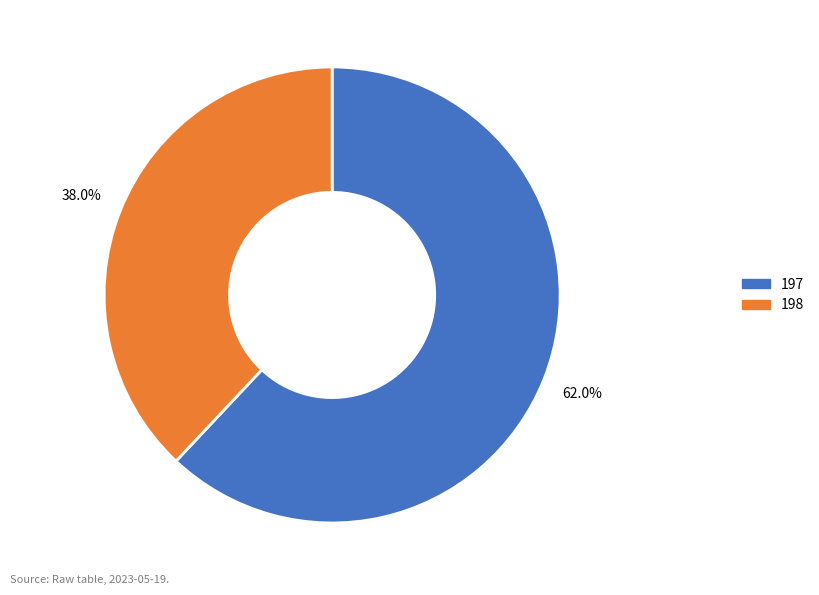

True or false: 198 accounts for 38% of the total.

True